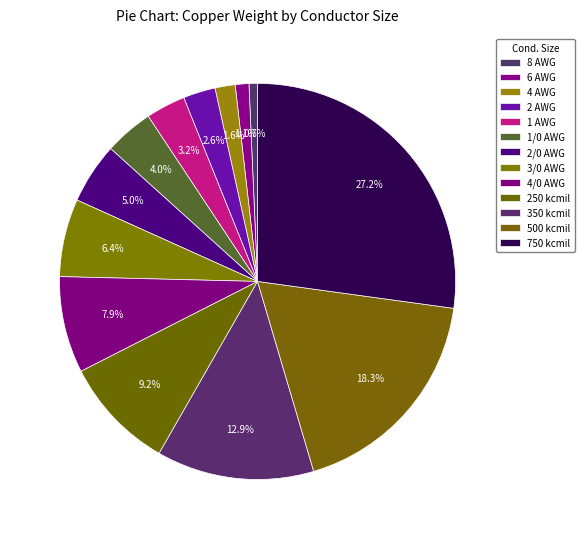

How many segments does this pie chart have?

13